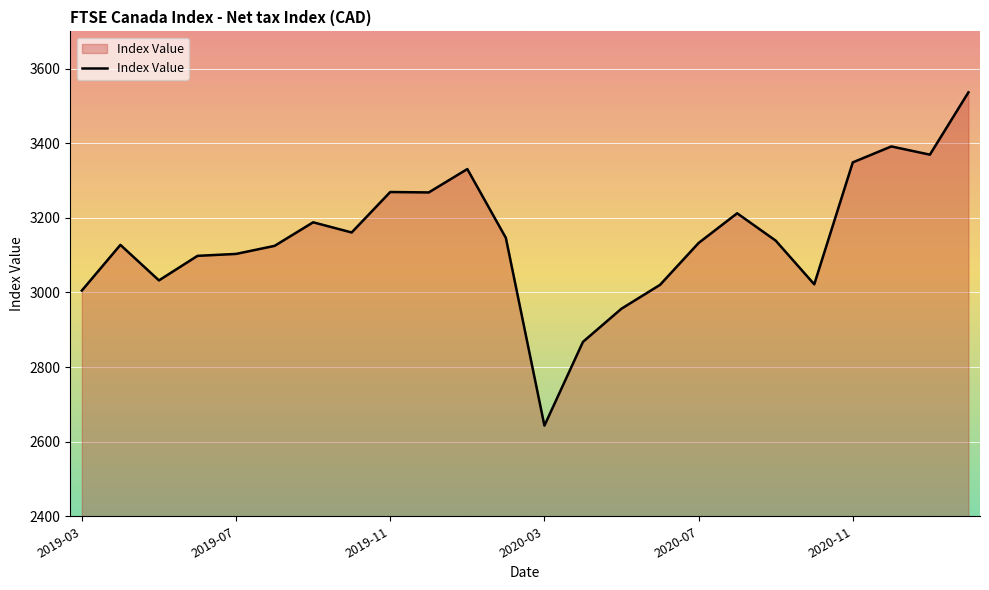

What is the minimum value shown in the chart?

2643.0